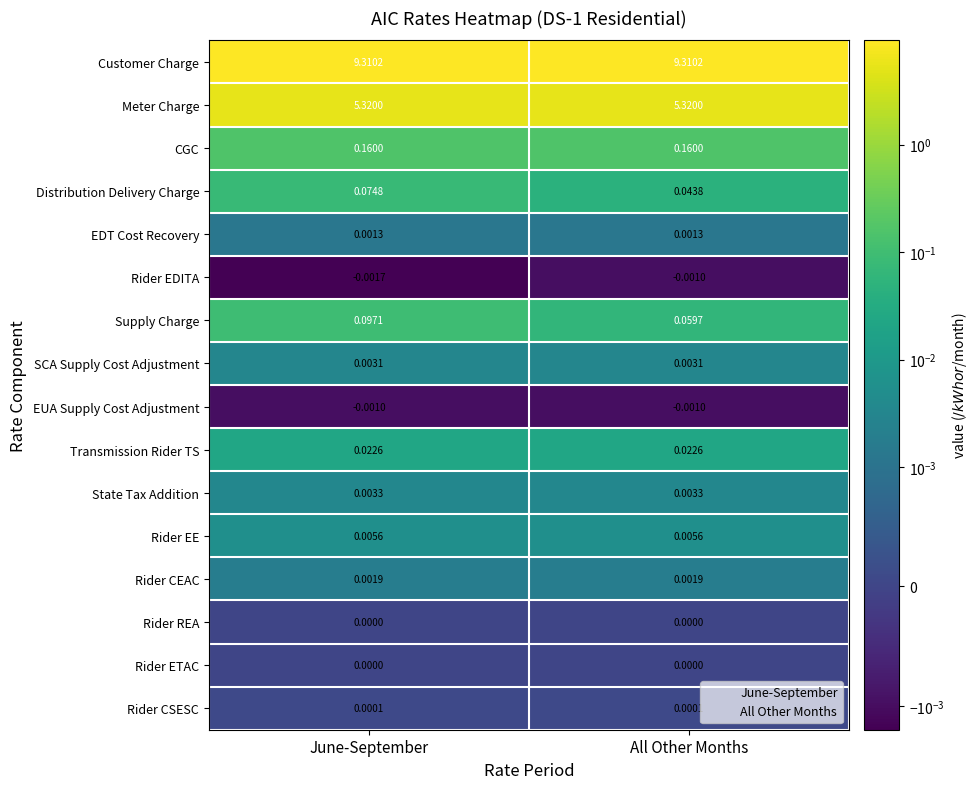

At which category is the sum across all series the highest?

June-September